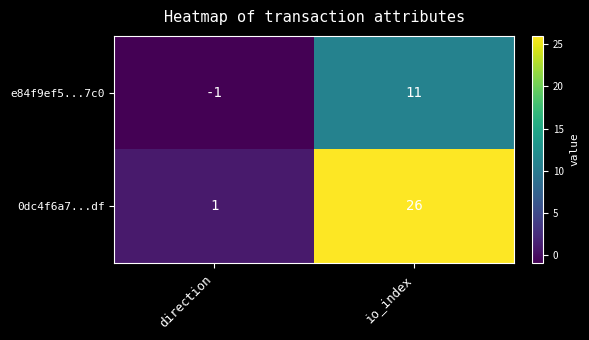

What is the highest value of the e84f9ef5...7c0 series?

11